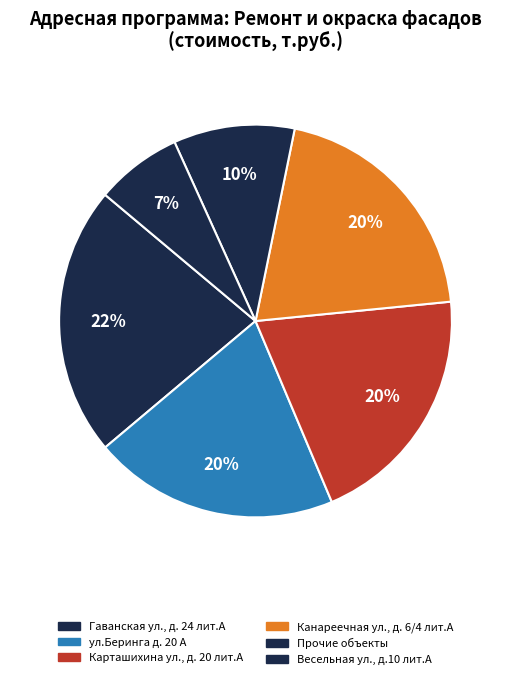

How many segments does this pie chart have?

6